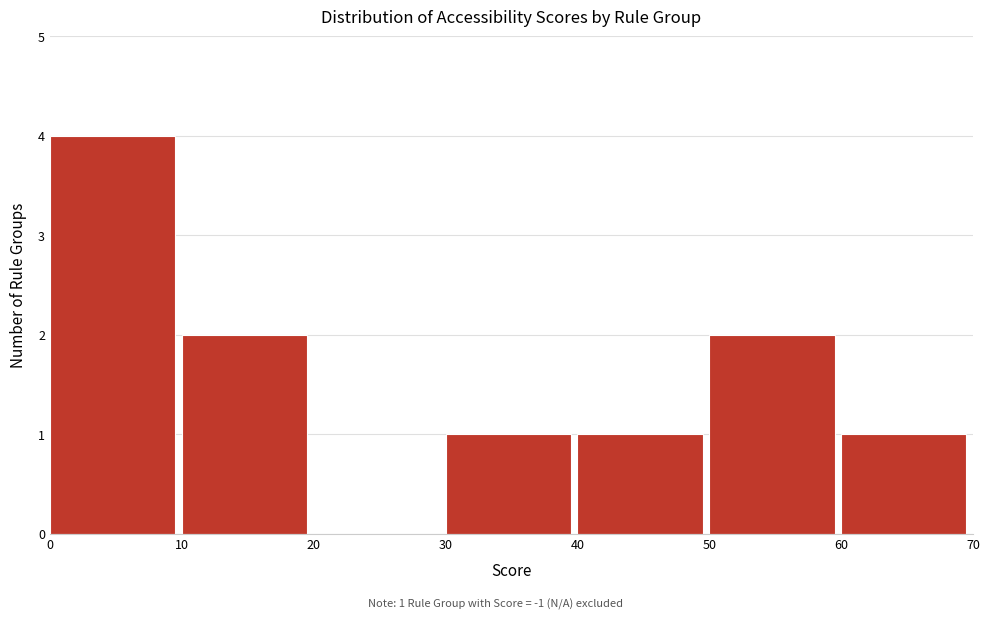

Over which range of the x-axis is the bar tallest?

0 to 10